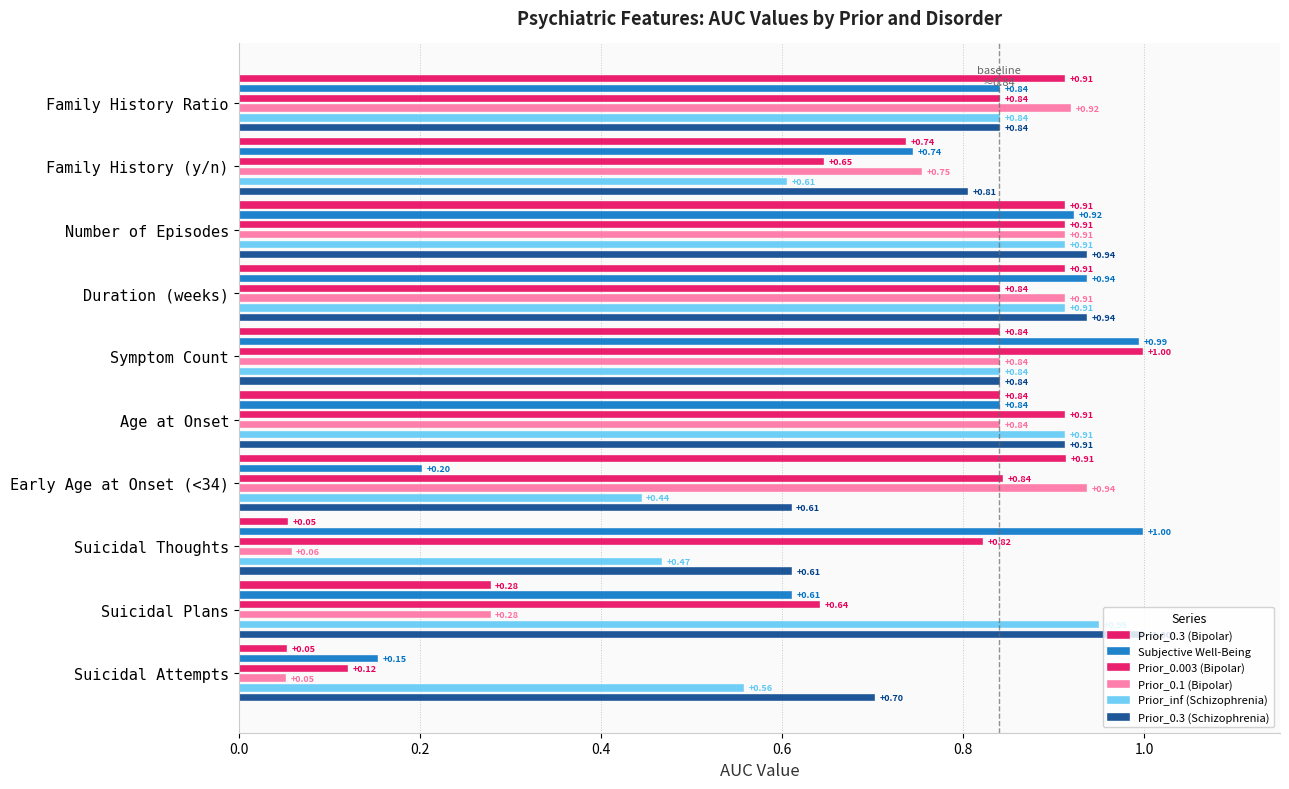

How many groups of bars are there?

10